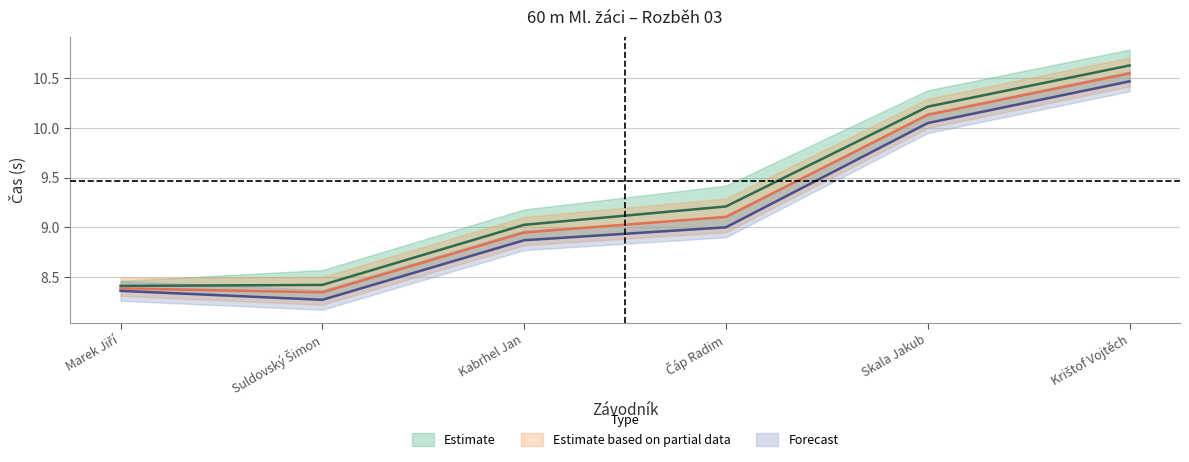

What is the difference between the Výkon values at Kabrhel Jan and Čáp Radim?

0.2